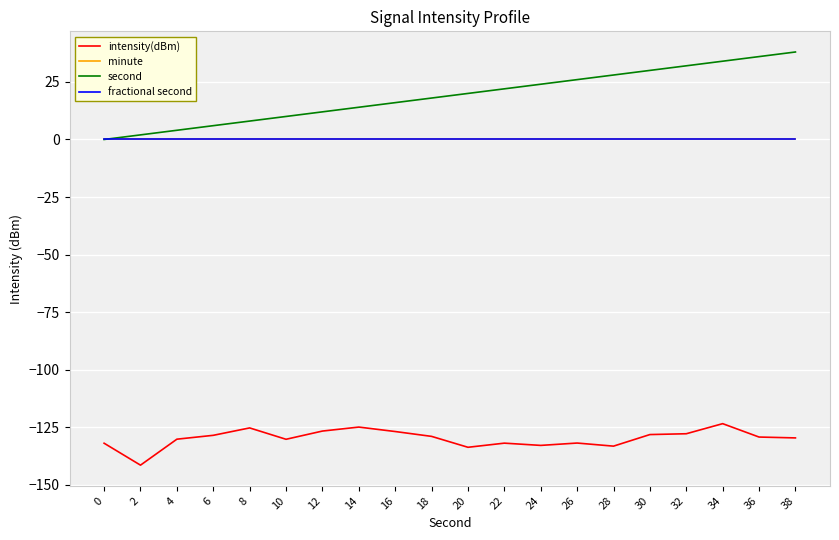

Does the chart have visible grid lines?

Yes